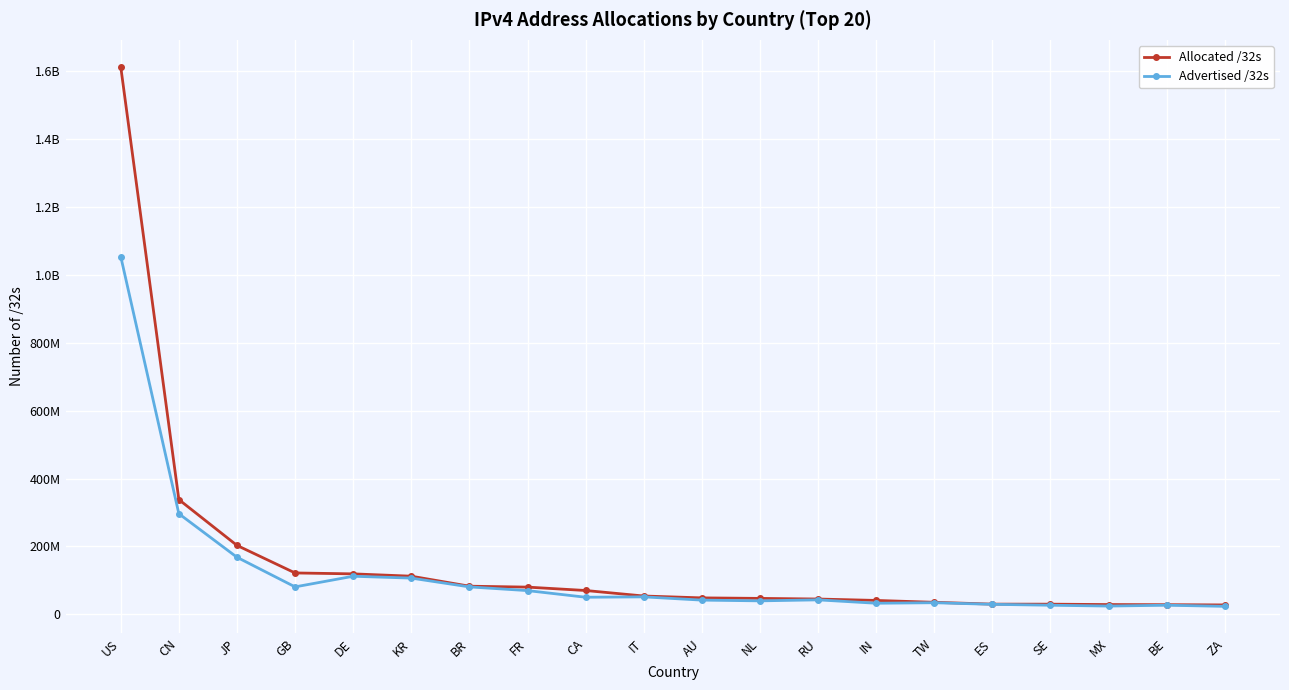

What are all the series names shown in the legend?

Allocated /32s, Advertised /32s